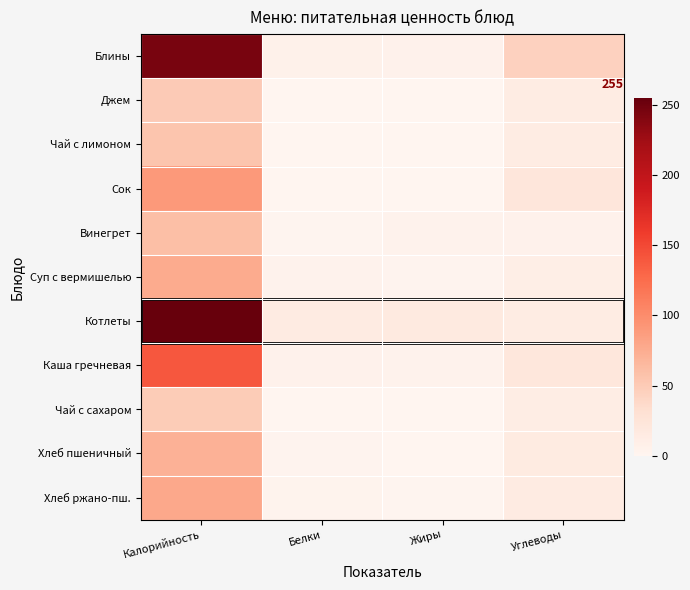

The Блины series shows 255 at Углеводы. True or false?

True